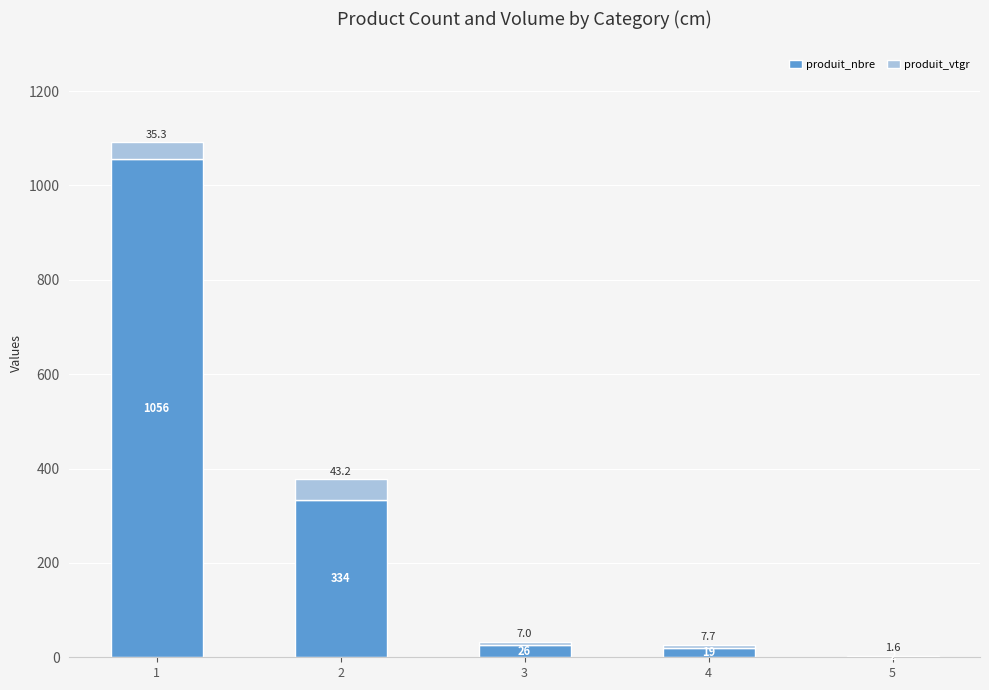

The value of produit_nbre at 2 is 196.2. True or false?

False